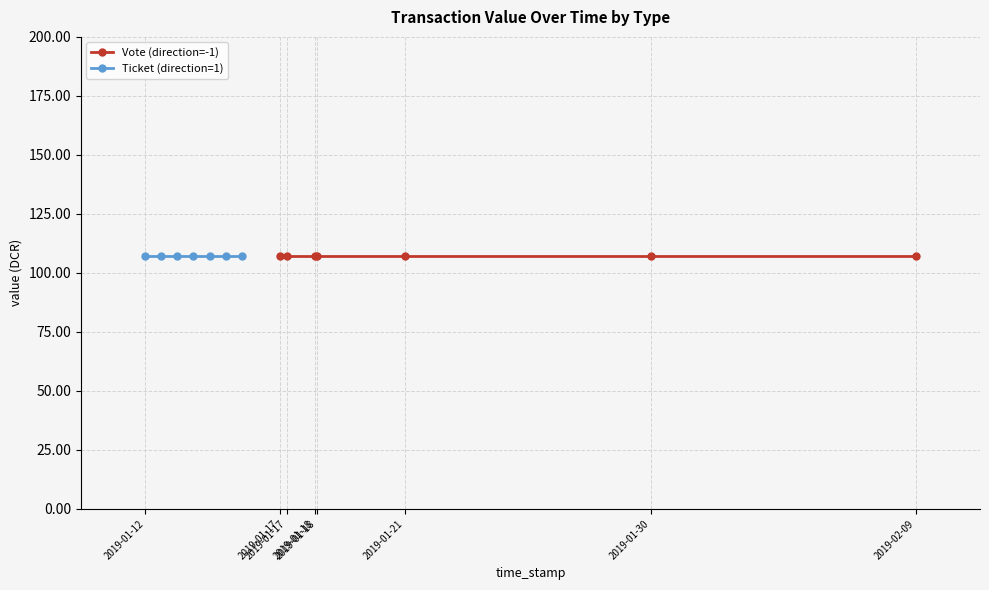

Rank the series by their average value, from lowest to highest.

Ticket (direction=1), Vote (direction=-1)